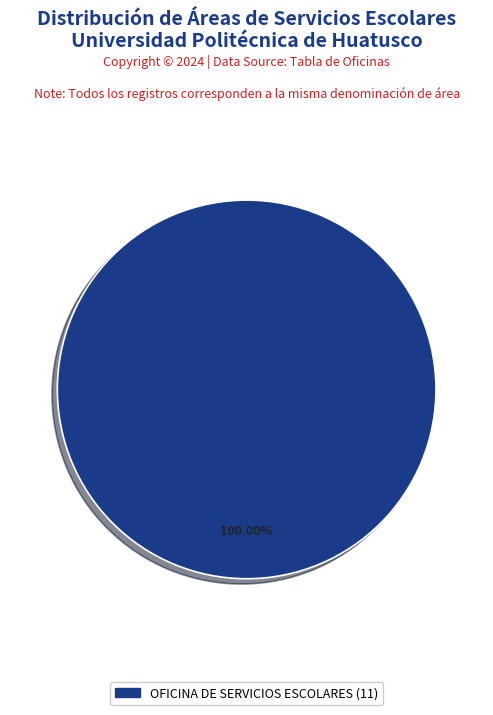

How many segments does this pie chart have?

1